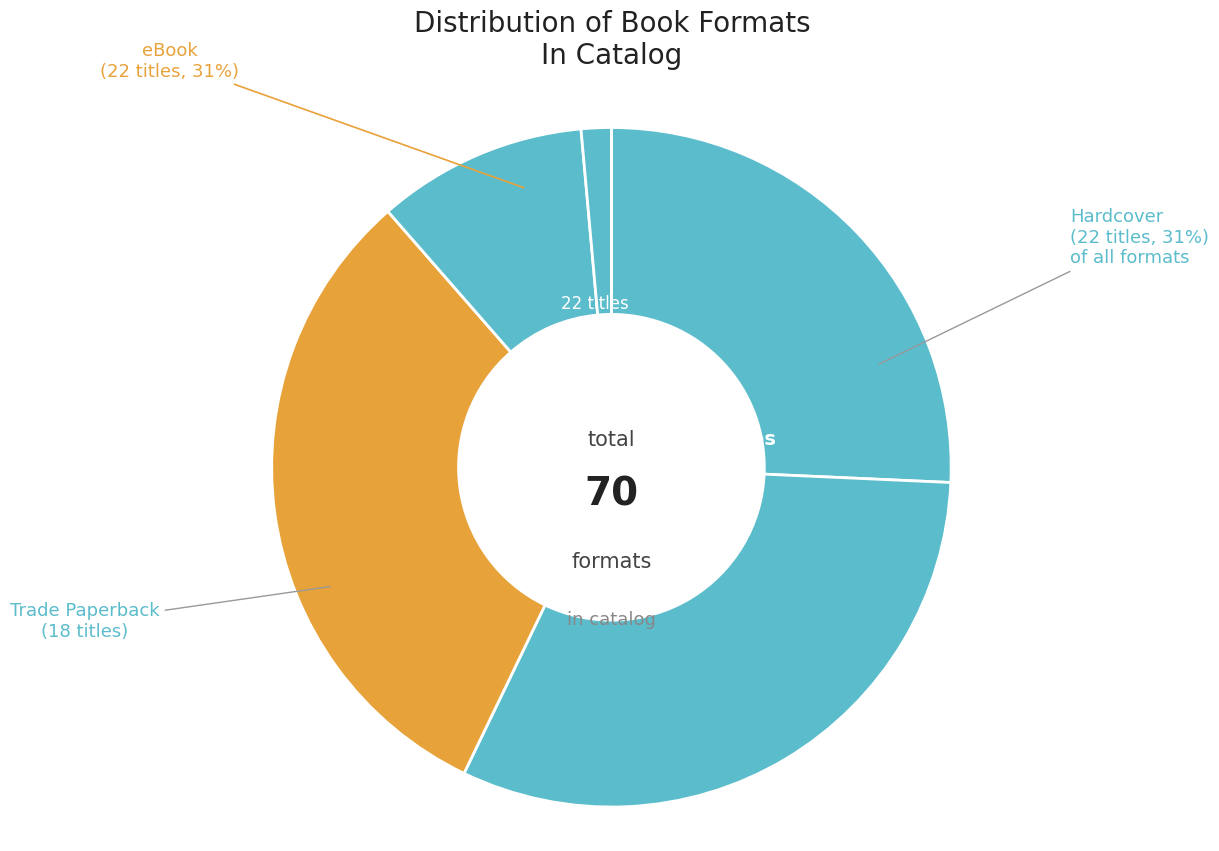

How many slices are in this pie chart?

5